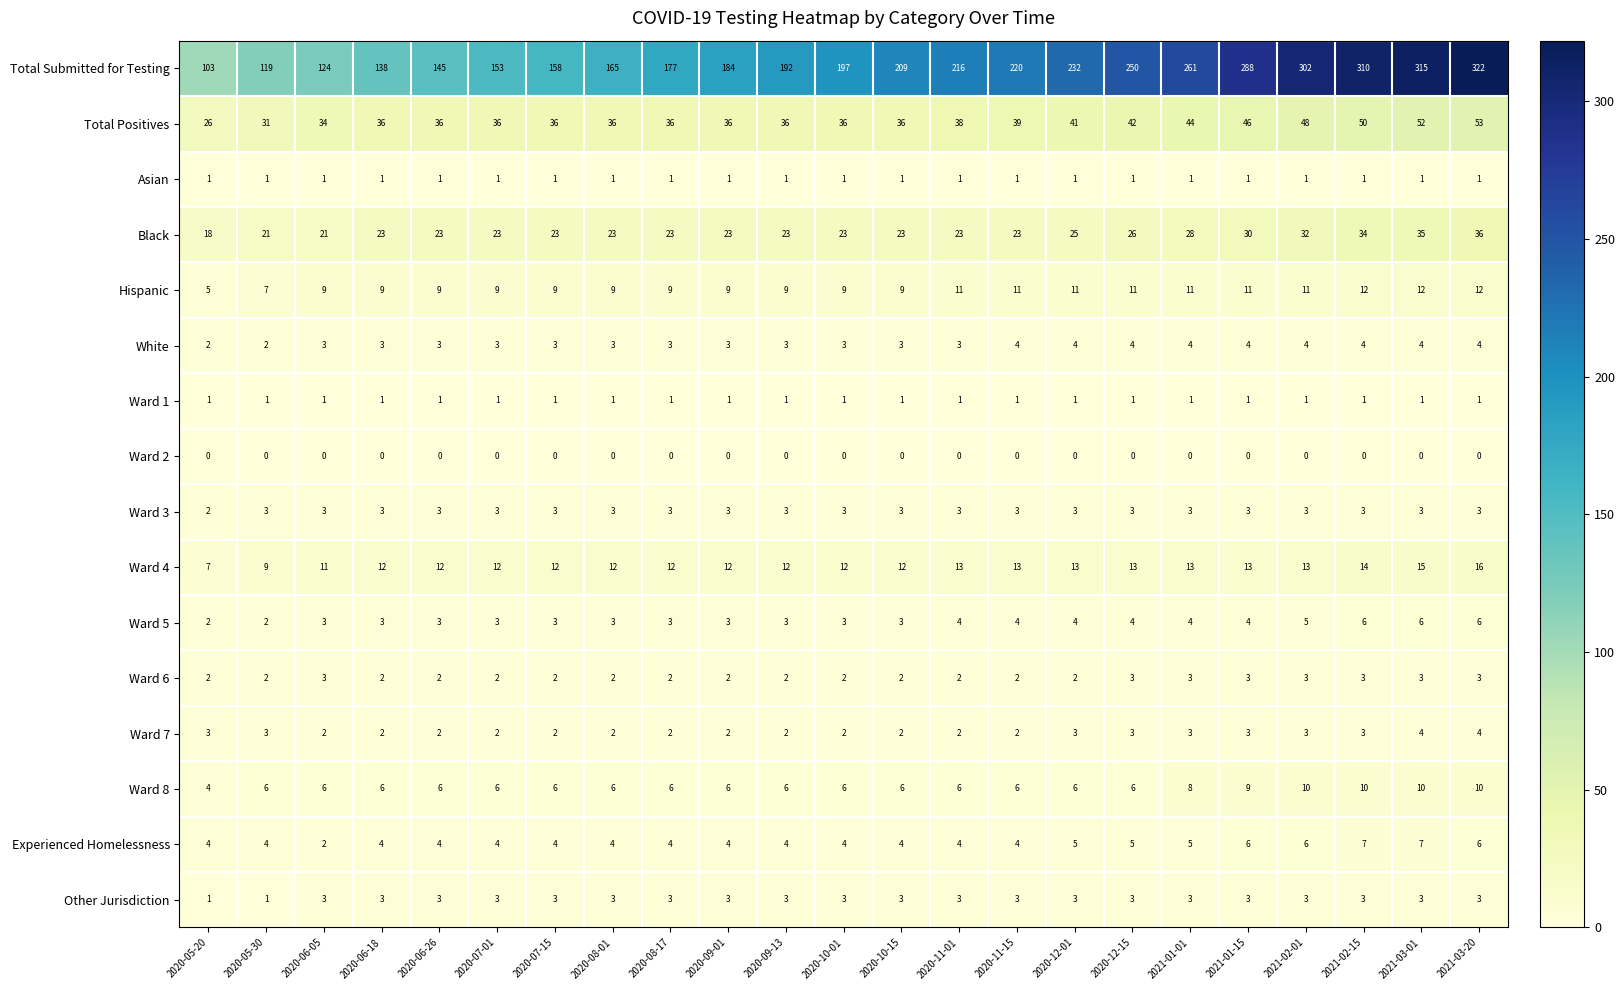

Count the Ward 4 values in the range 12 to 13.

17